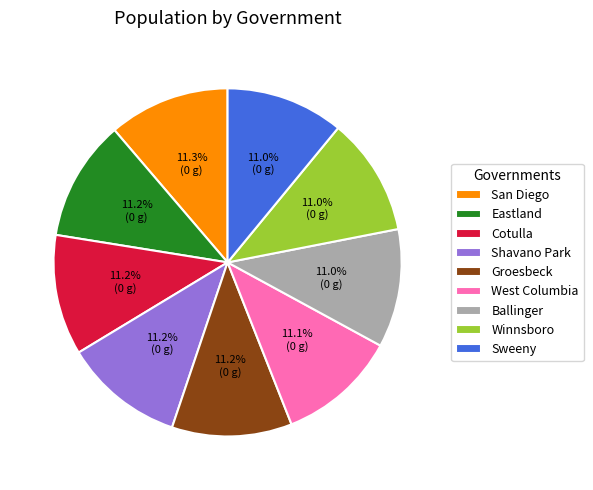

Count the number of slices in the pie.

9